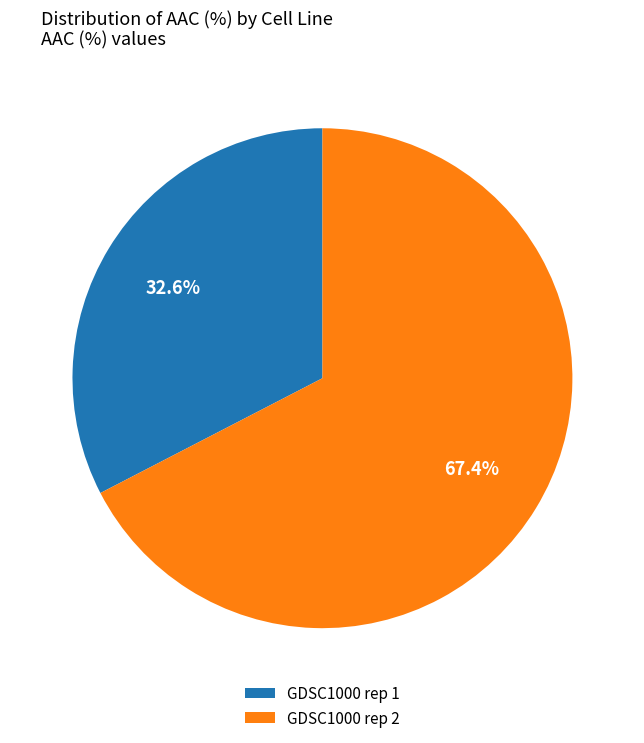

Between GDSC1000 rep 1 and GDSC1000 rep 2, which is larger?

GDSC1000 rep 2